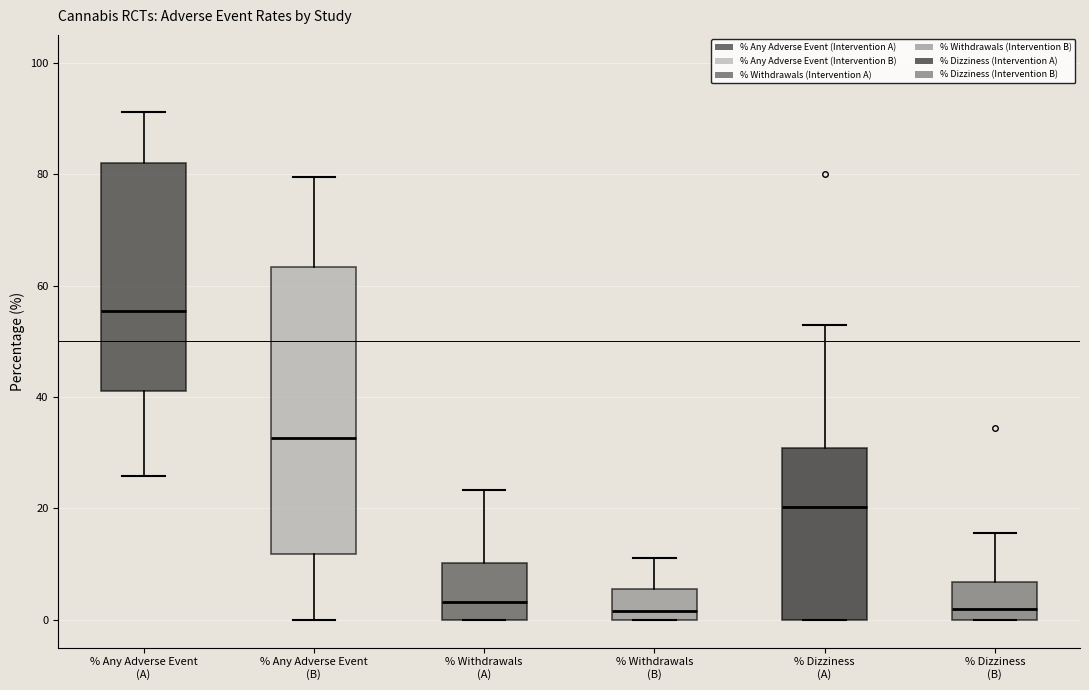

Which box's median line is the highest?

% Any Adverse Event (A)